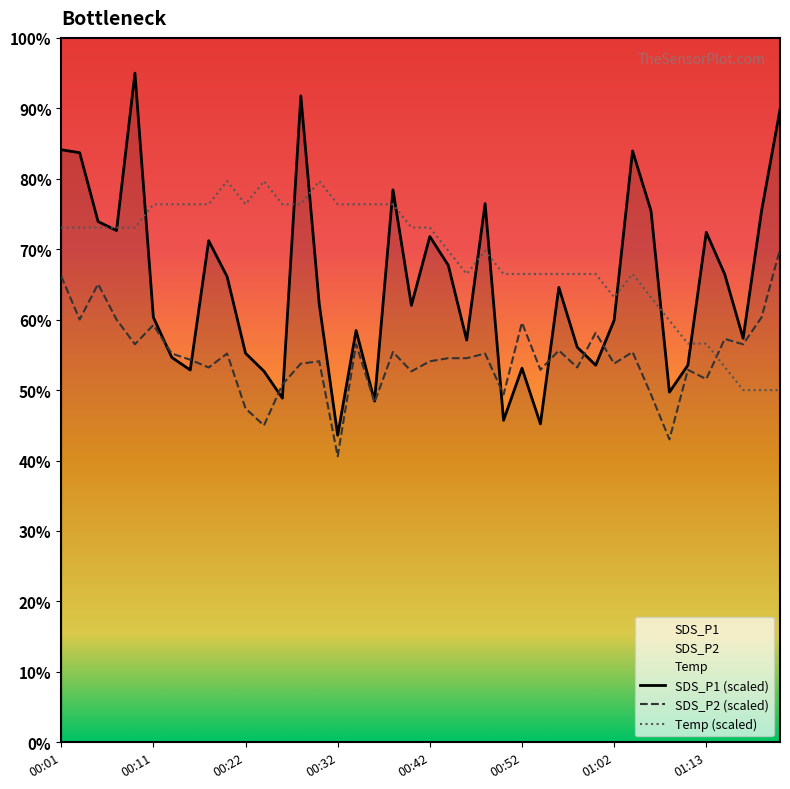

The value of SDS_P2 at 01:19 is 83.3. True or false?

False